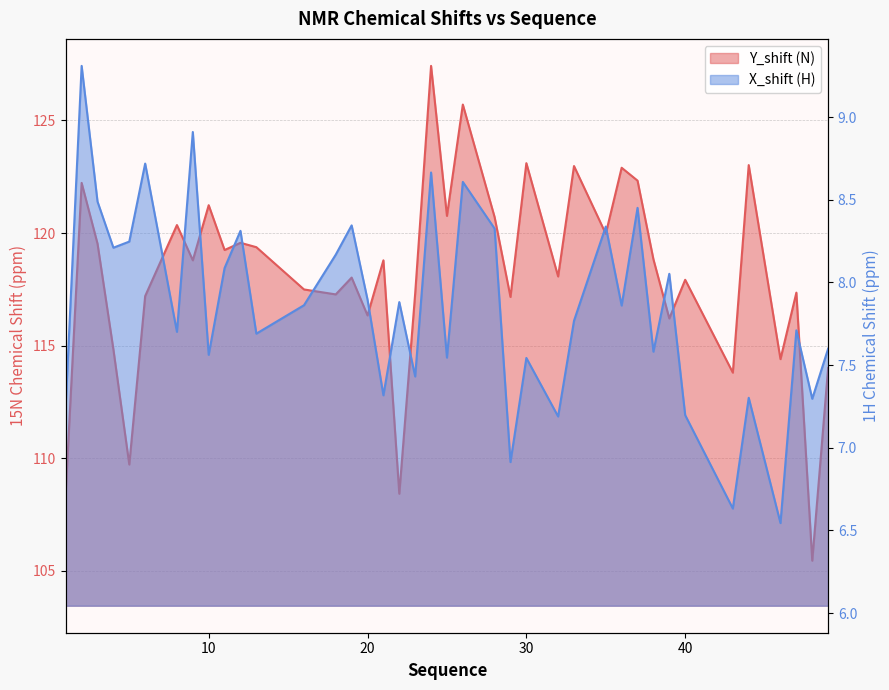

How many series are shown in this chart?

2